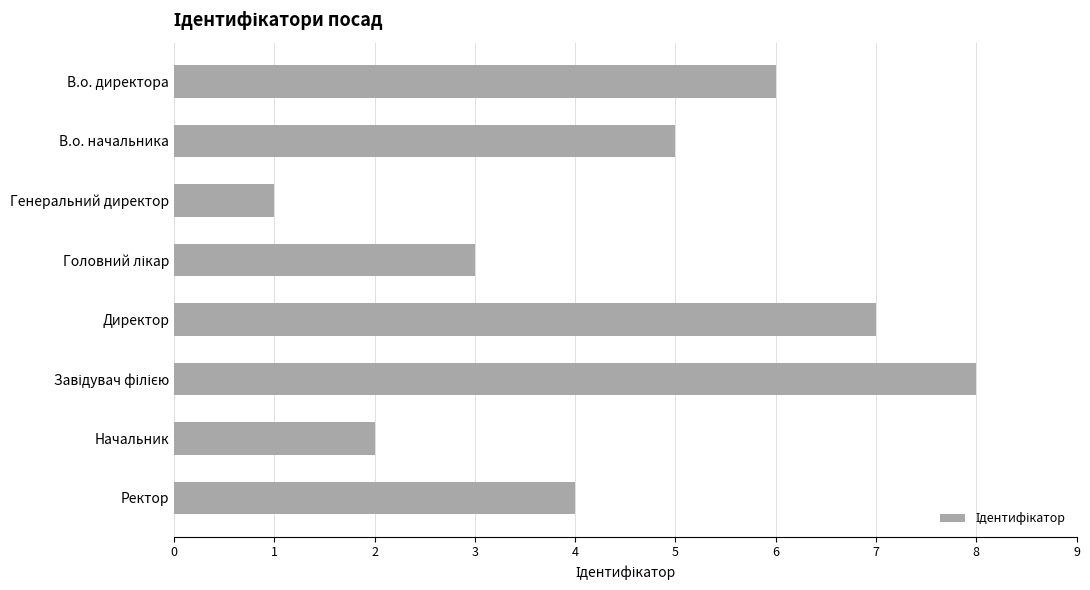

Between Начальник and В.о. директора, which is larger?

В.о. директора